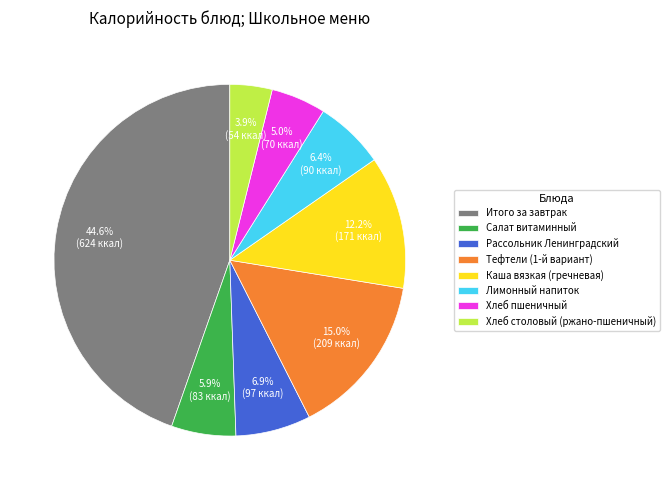

Do Каша вязкая (гречневая) and Итого за завтрак together represent more than half of the pie?

Yes